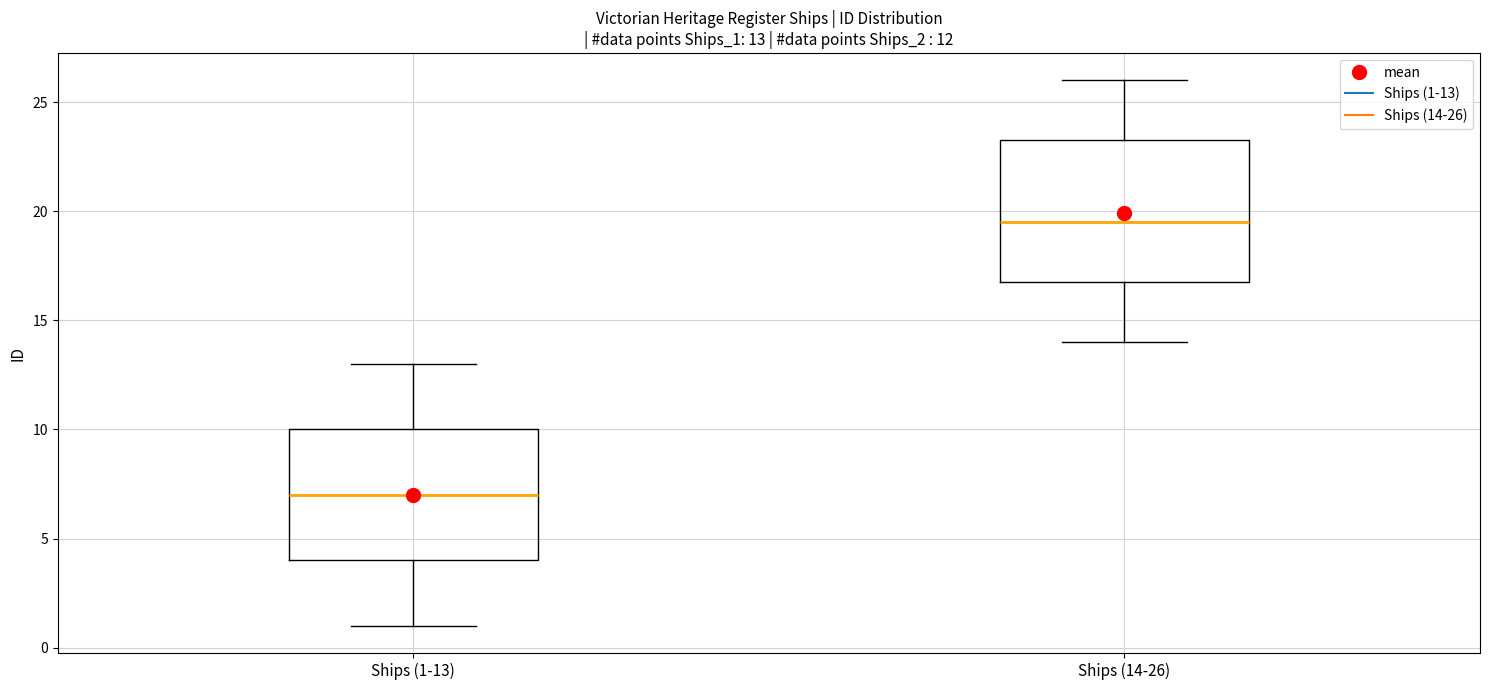

Which box has the lowest median line?

Ships (1-13)